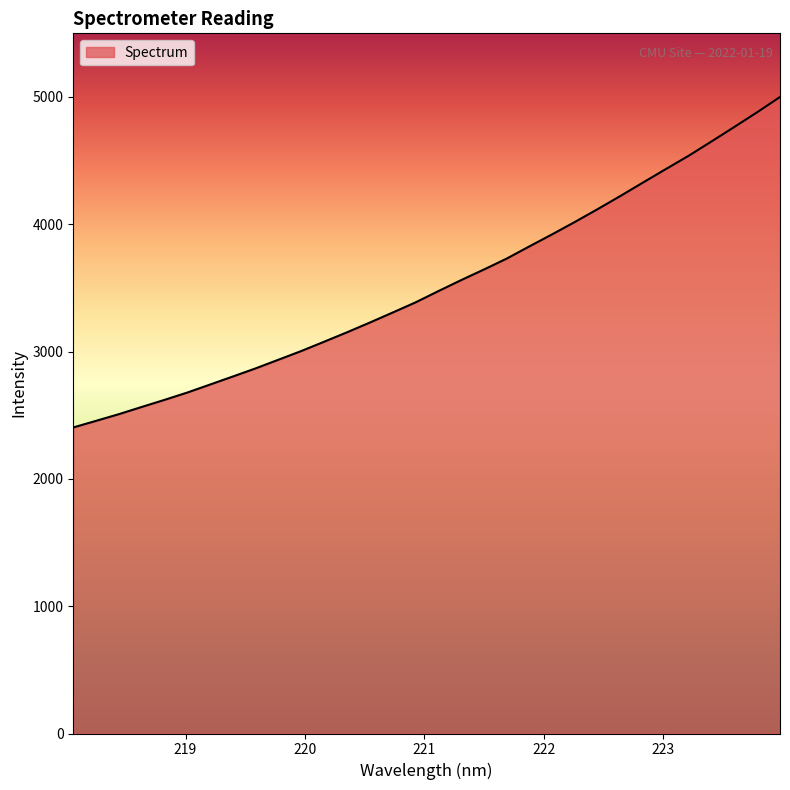

What is the maximum value shown in the chart?

4999.0